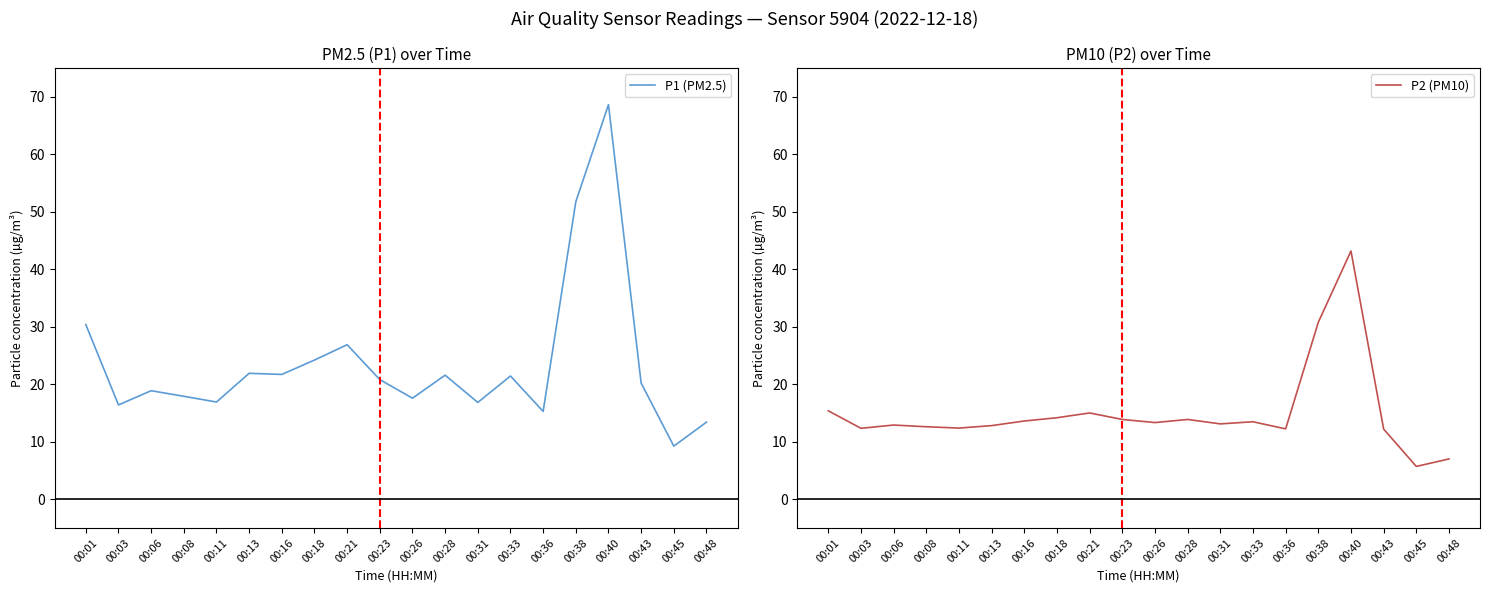

What is the difference between the maximum and second lowest values in the P2 (PM10) series?

36.2